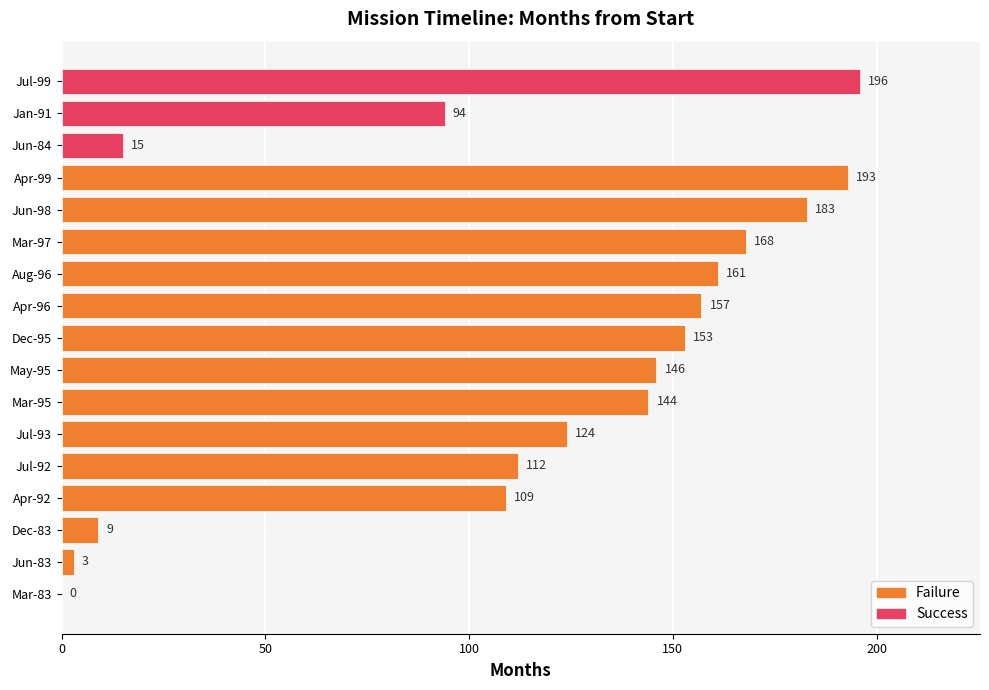

Which category has the lowest value across all series?

Mar-83